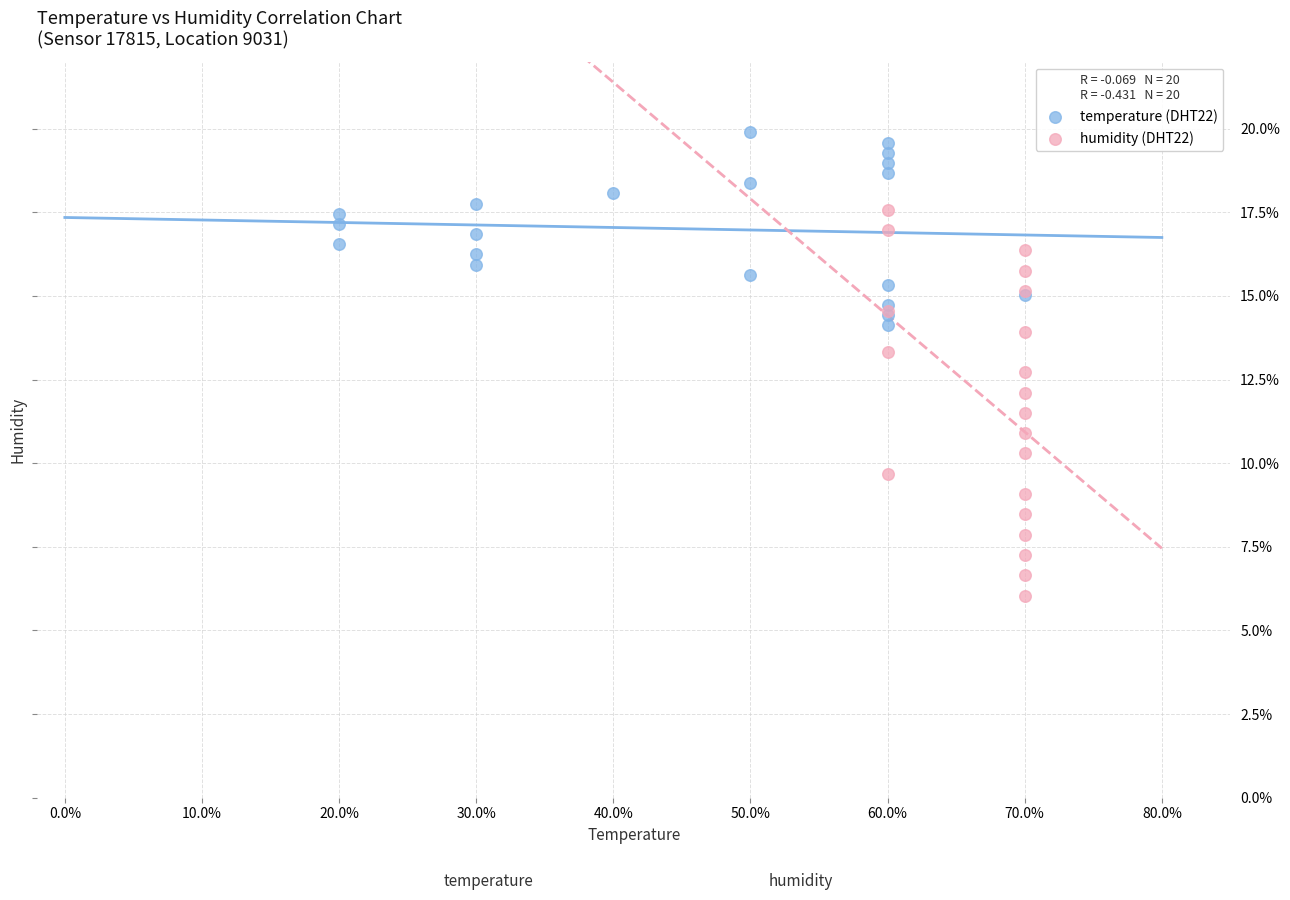

Which series contains the lowest Y value?

humidity (DHT22)